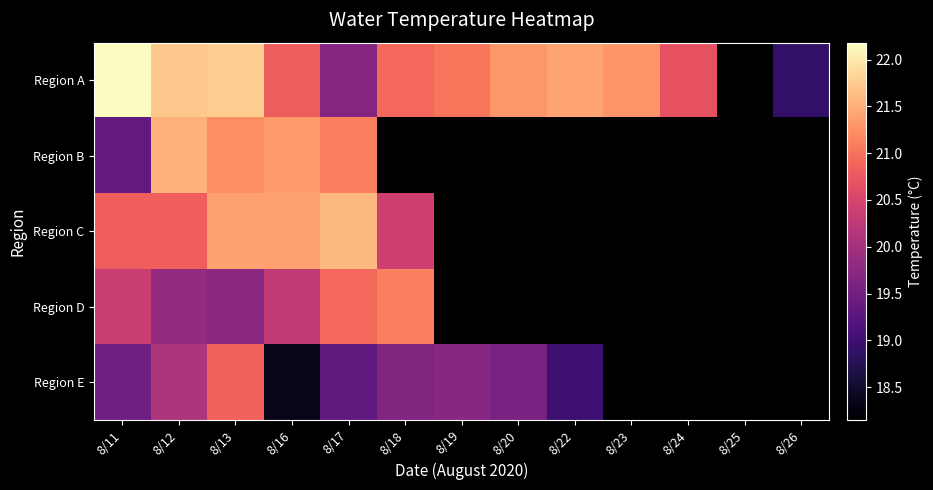

What is the lowest value of the Region E series?

18.4